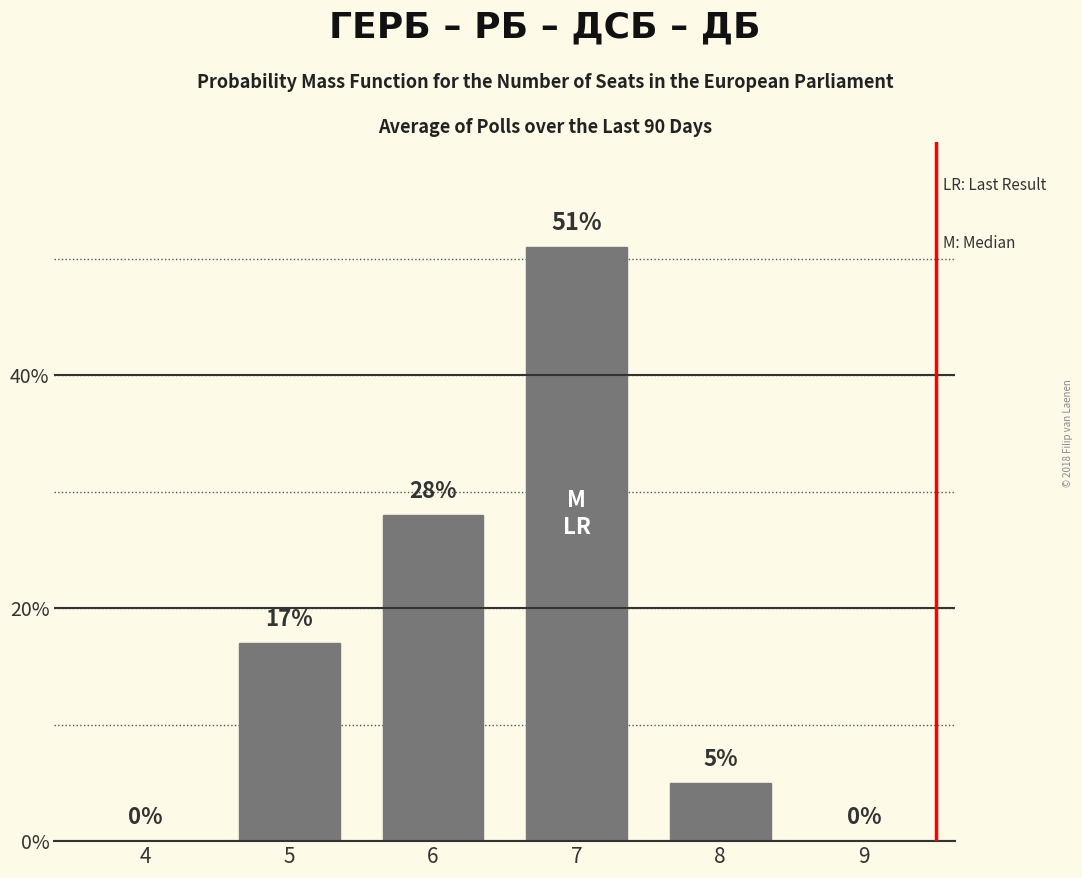

Reading left to right, what are all the values shown in this chart?

4=0	5=17	6=28	7=51	8=5	9=0